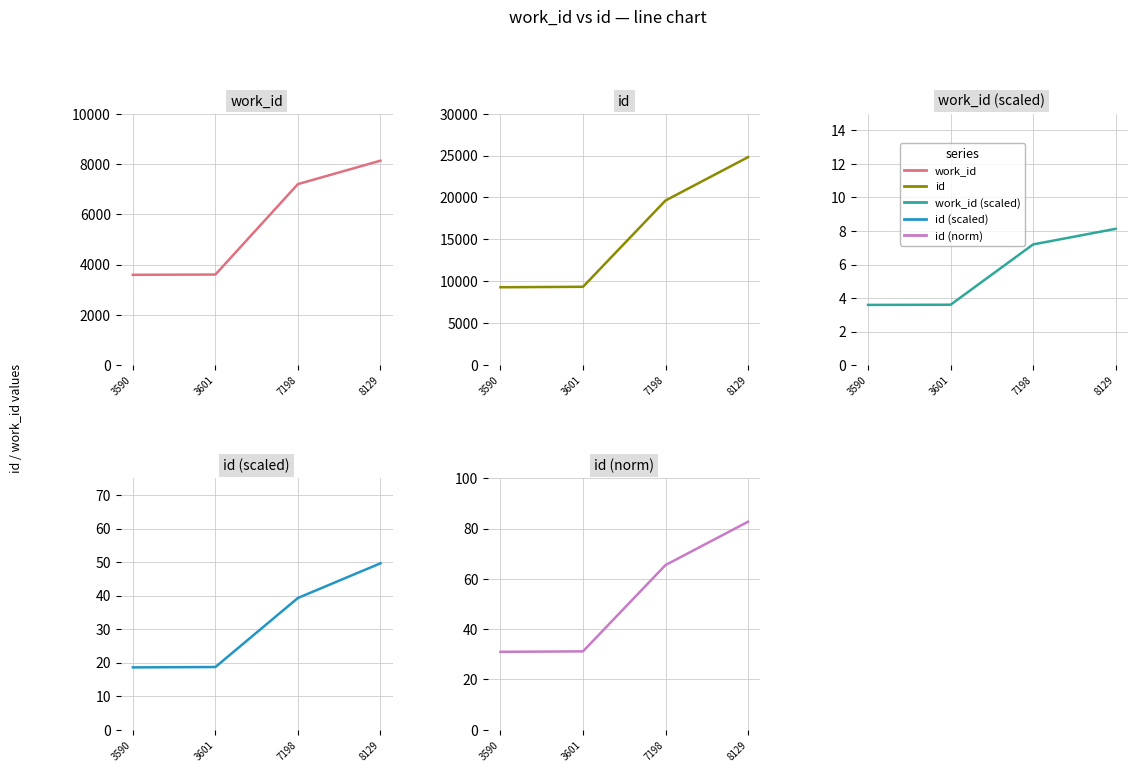

How many values in the id (norm) series are below 65?

2